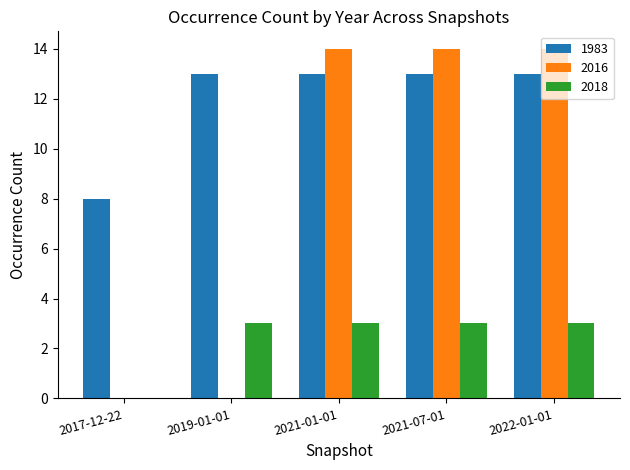

Is the value of 2016 at 2021-07-01 greater than the value of 1983 at 2021-01-01?

Yes